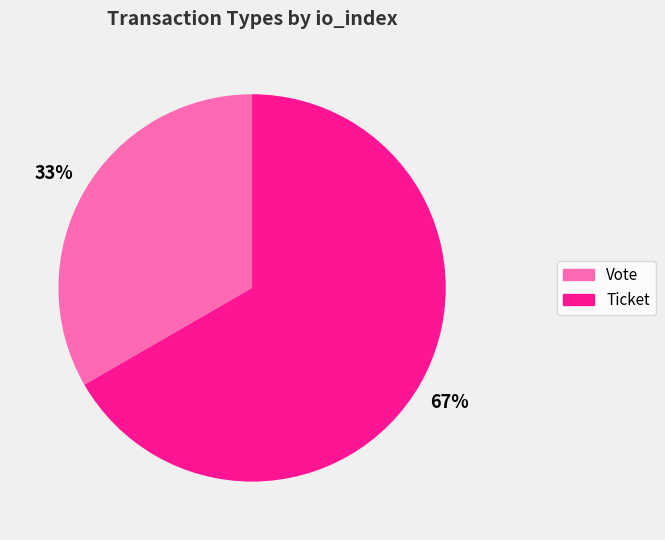

What is the majority slice?

Ticket